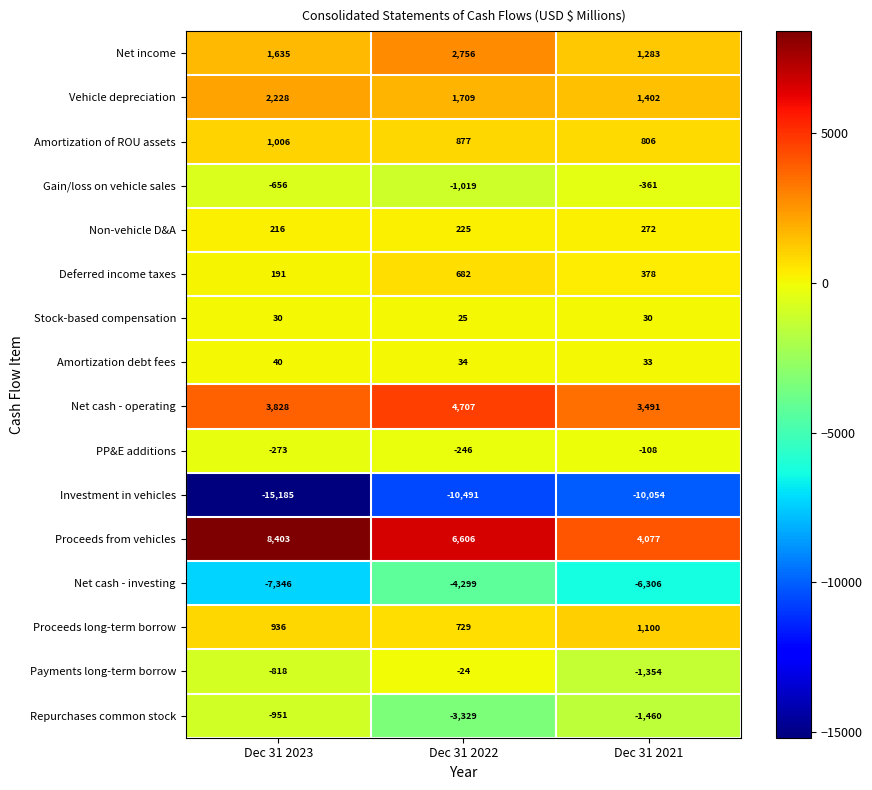

Where is Repurchases common stock nearest to the value -2140?

Dec 31 2021